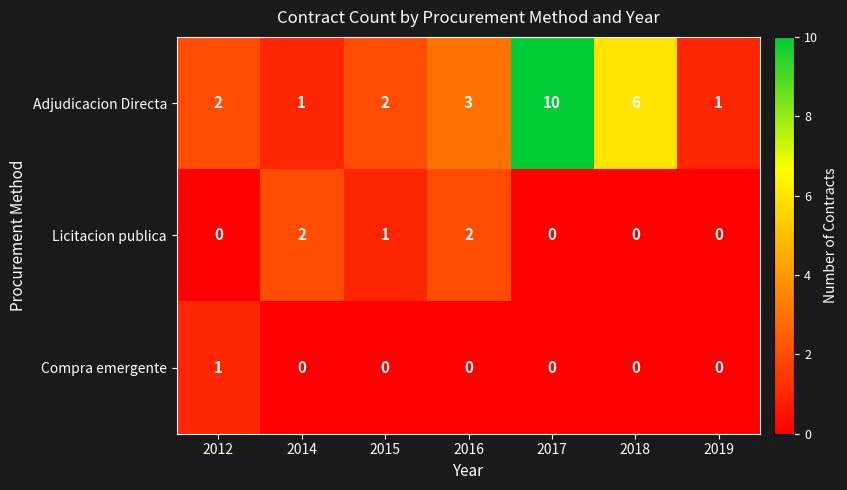

Reading left to right, transcribe all the data shown in this chart.

Adjudicacion Directa: 2	1	2	3	10	6	1
Licitacion publica: 0	2	1	2	0	0	0
Compra emergente: 1	0	0	0	0	0	0